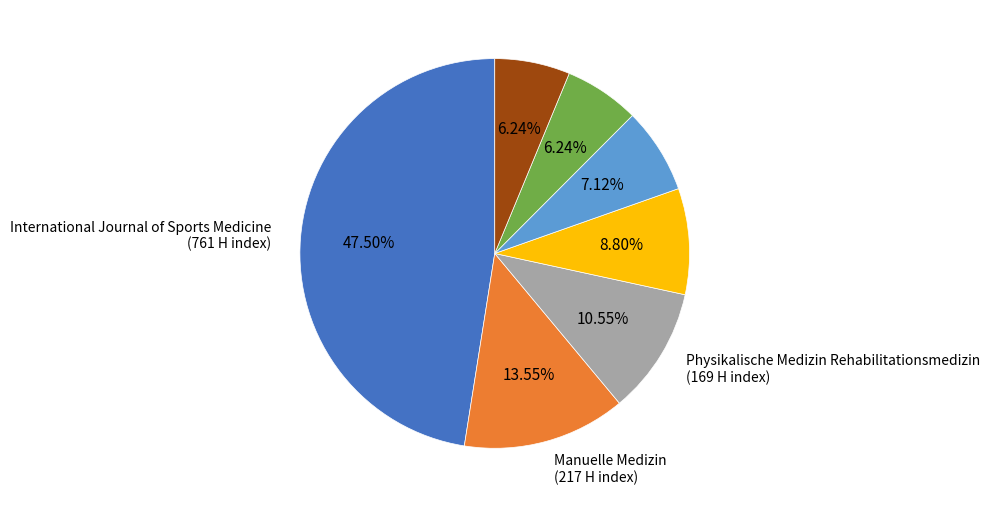

Is there any slice that represents more than half of the pie?

No